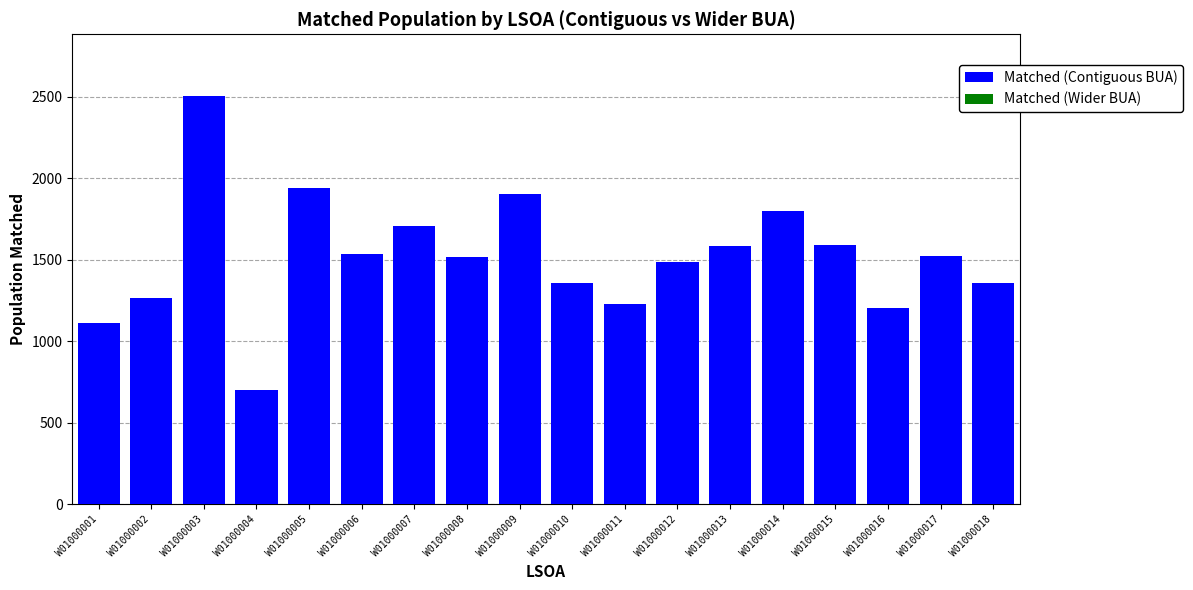

Are the bars horizontal?

No